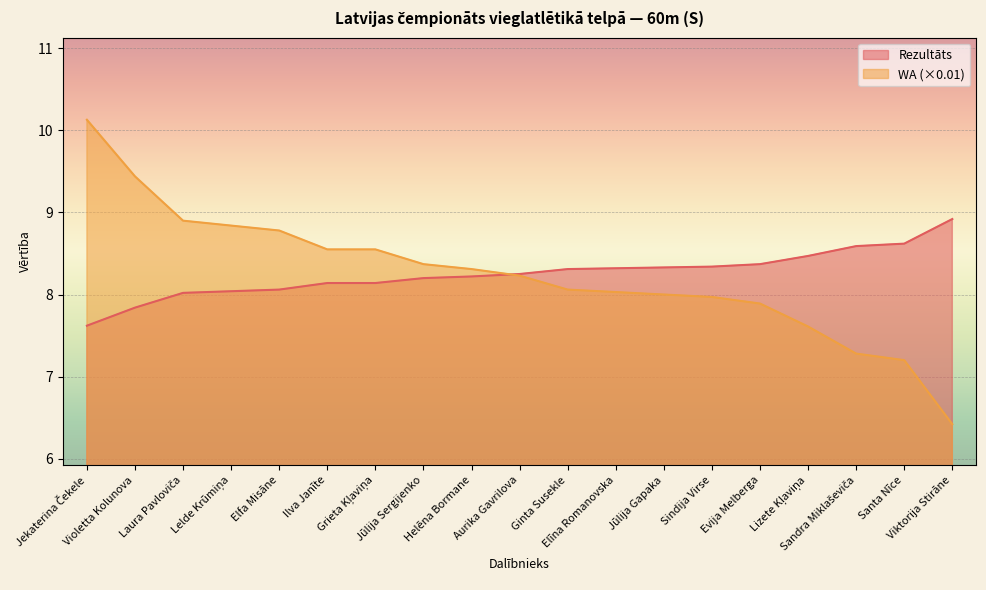

At Viktorija Stirāne, list the series in order from smallest to largest.

WA (×0.01), Rezultāts